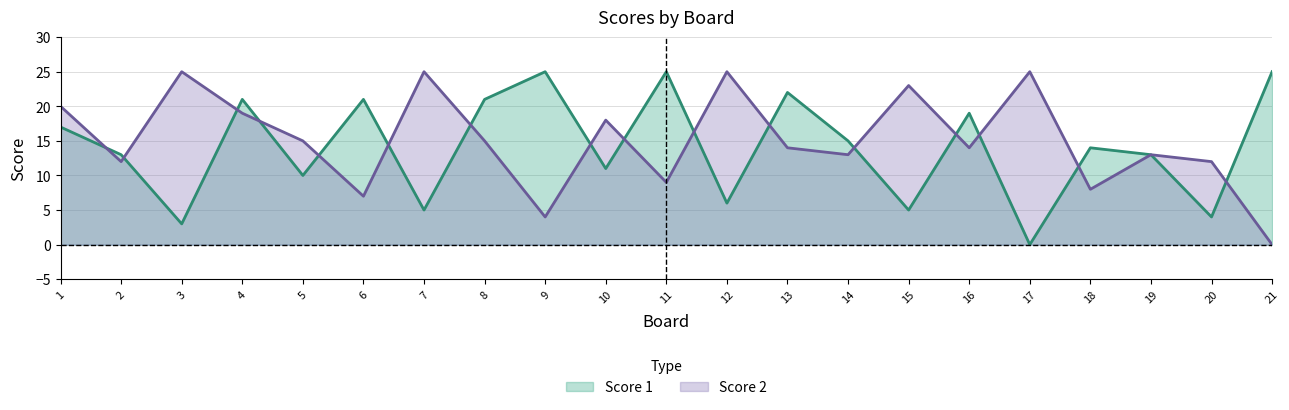

What is the sum of all Score 1 values?

295